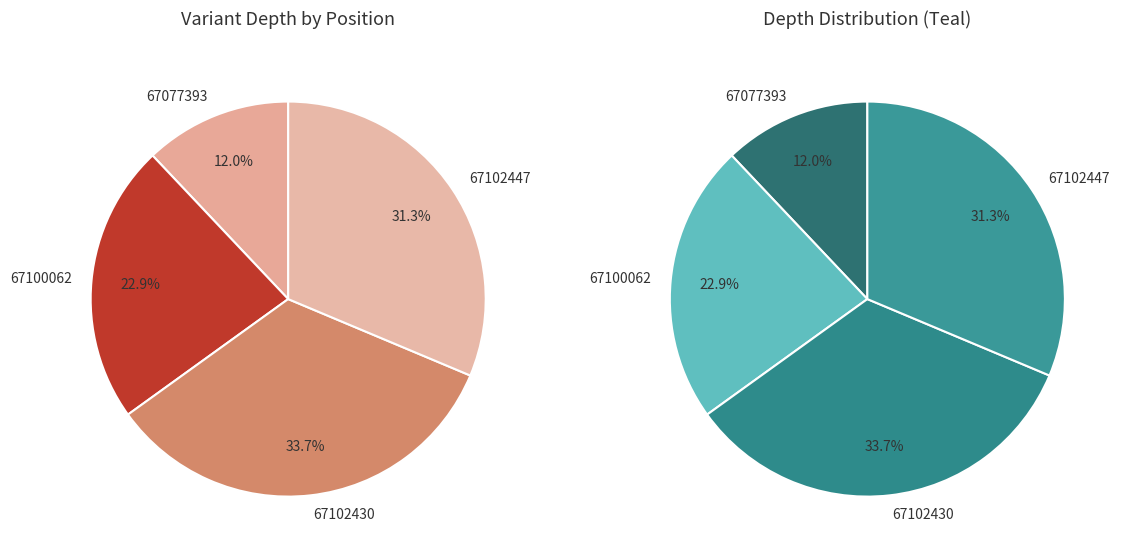

The 67077393 slice represents 12% of the pie. True or false?

True